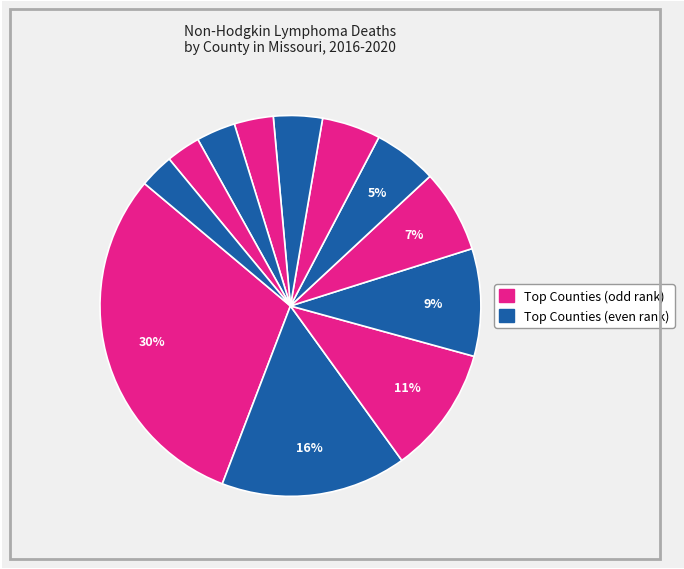

What is the largest slice in the pie chart?

St. Louis County